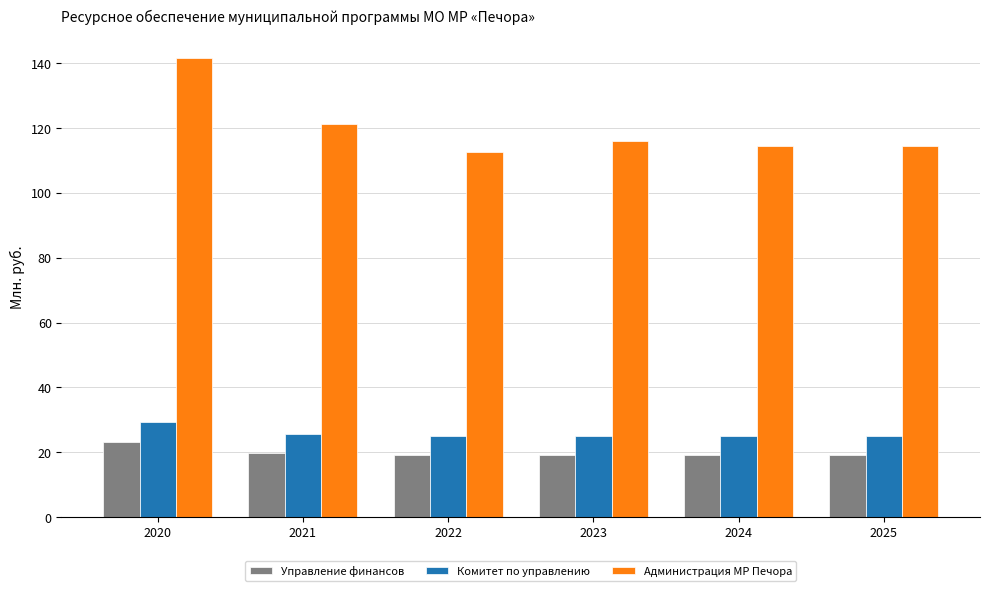

What is the minimum value for Комитет по управлению?

24.9